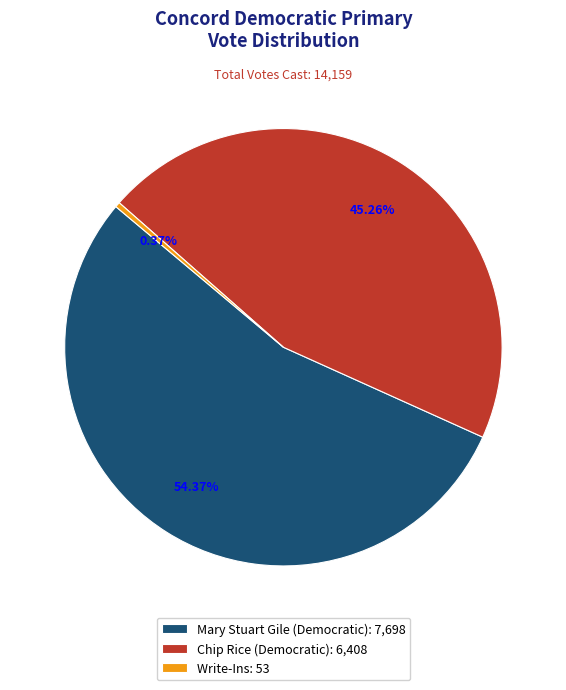

Between Chip Rice (Democratic): 6,408 and Write-Ins: 53, which is larger?

Chip Rice (Democratic): 6,408